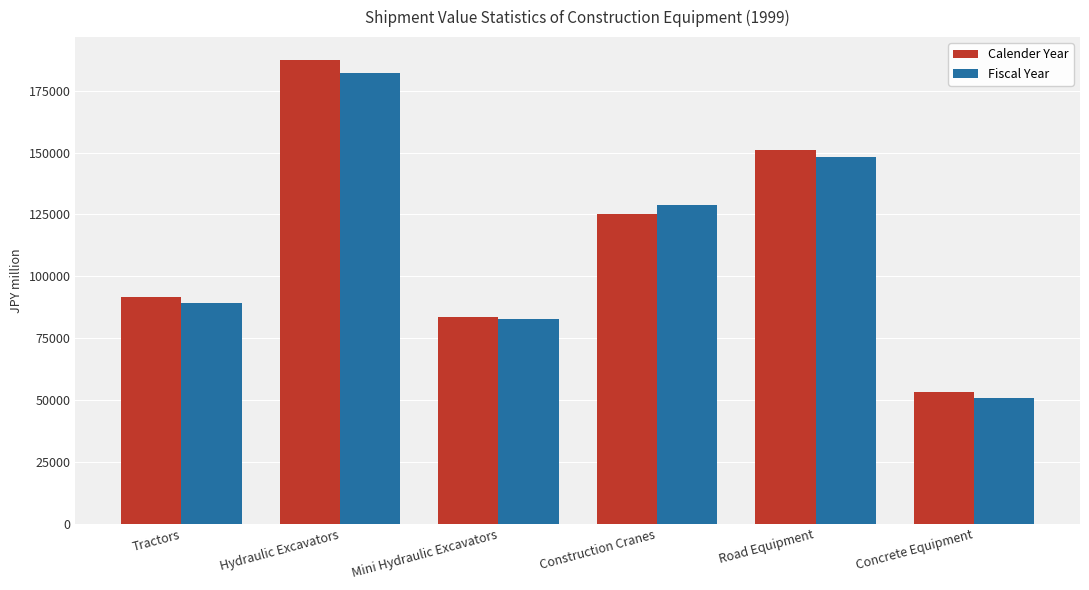

Which category has the highest value in the Calender Year series?

Hydraulic Excavators